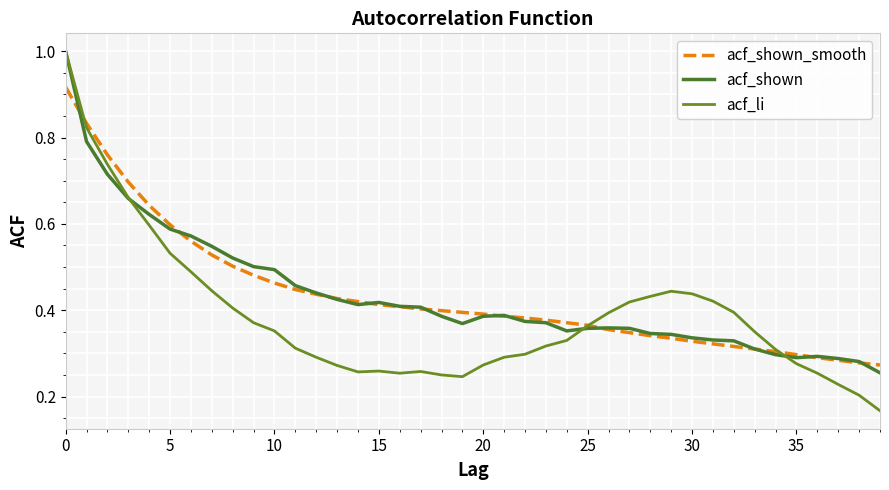

True or false: acf_li and acf_shown_smooth cross at least once.

True